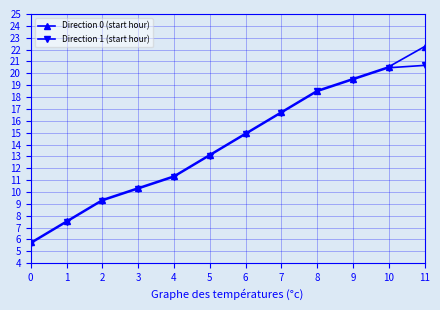

At which category is the sum across all series the highest?

11